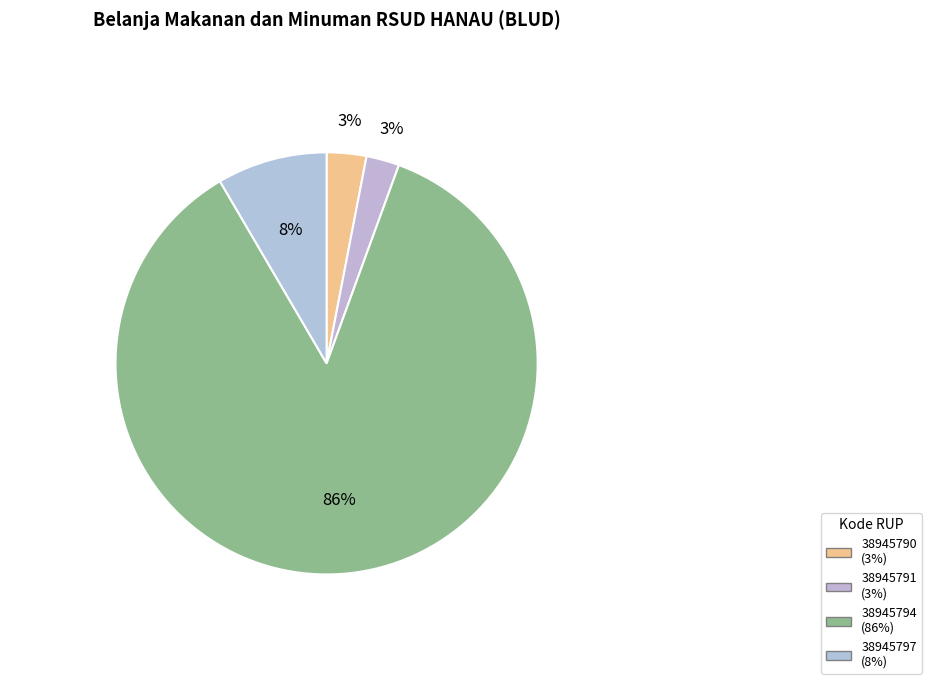

Which slice is the smallest?

38945791